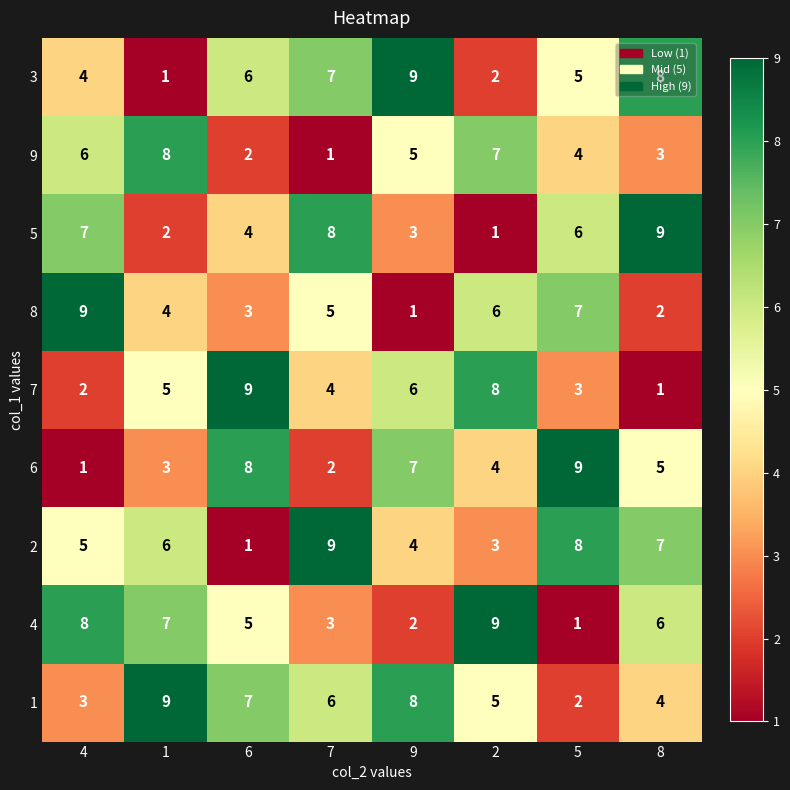

What is the maximum value shown in the chart?

9